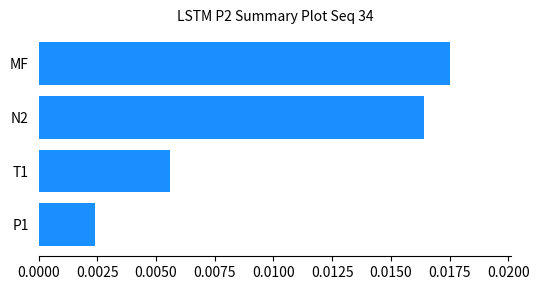

Between P1 and T1, which is larger?

T1